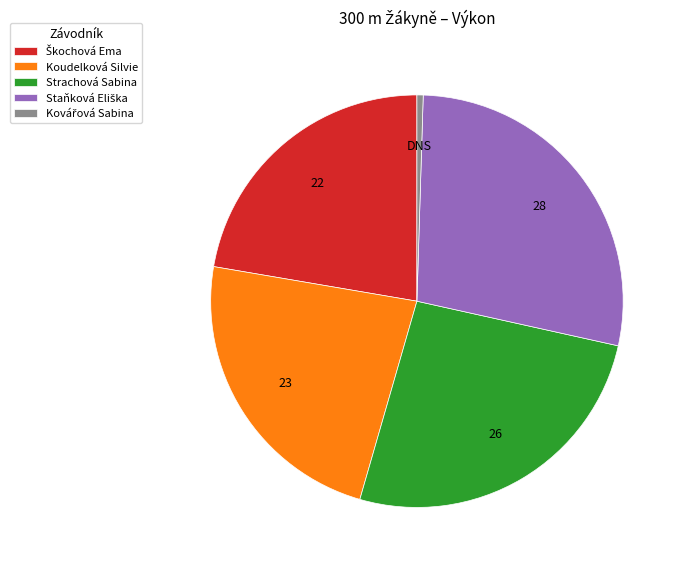

Does Strachová Sabina account for over 50% of the chart?

No